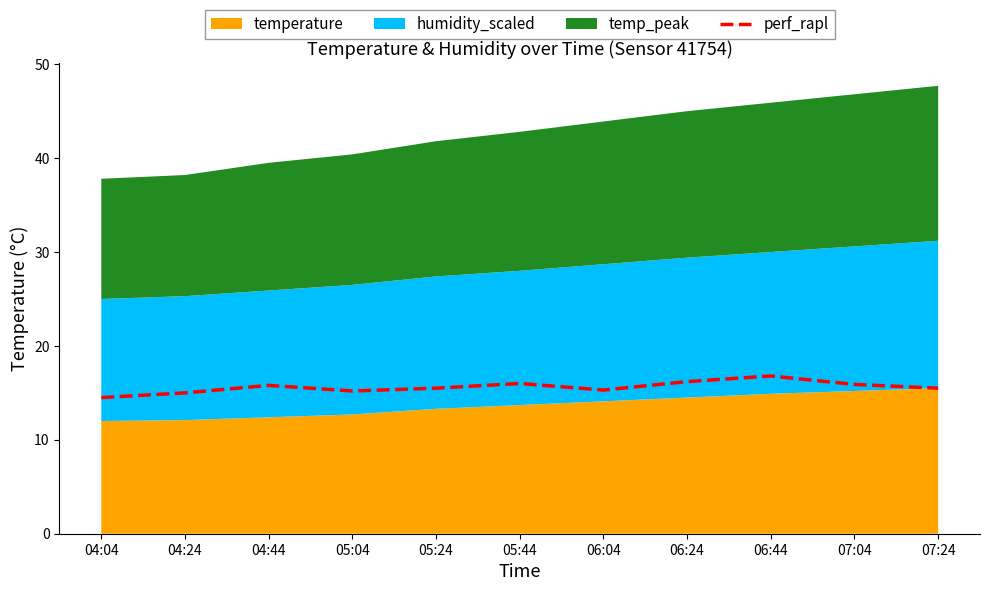

What is the average value?

15.6